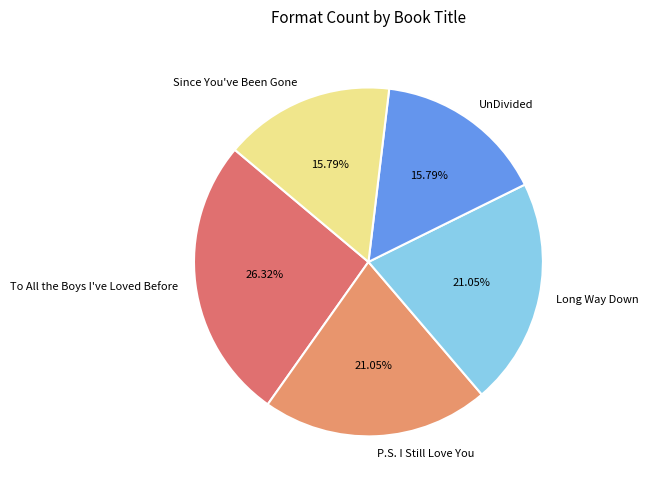

Between Since You've Been Gone and P.S. I Still Love You, which is larger?

P.S. I Still Love You